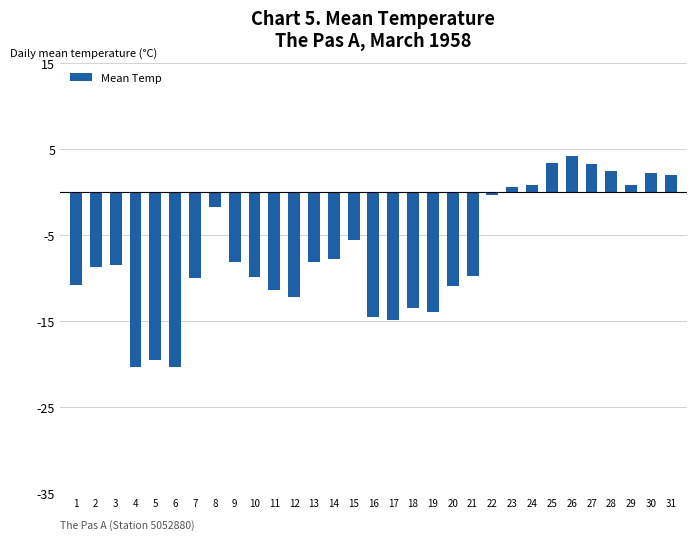

What value does the data have at 2?

-8.7